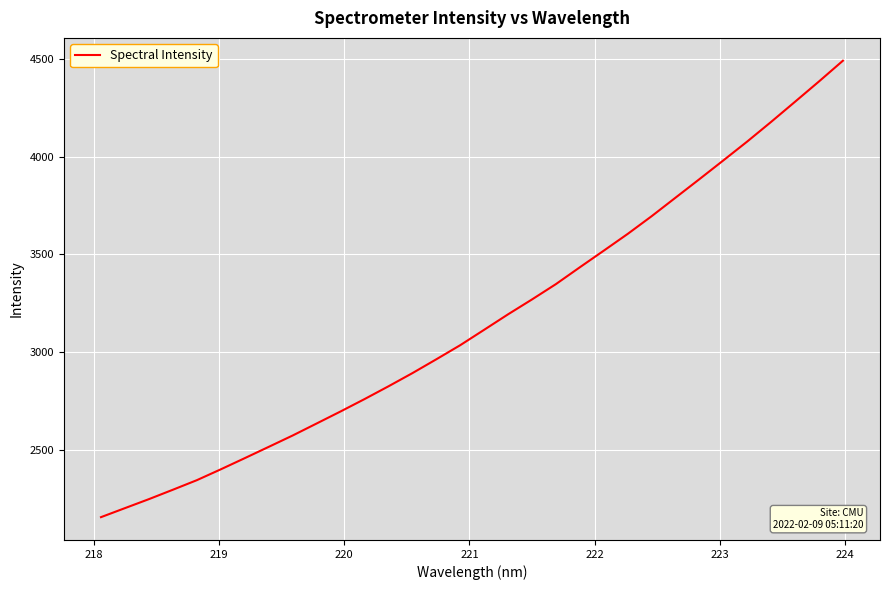

What is the minimum value shown in the chart?

2154.8